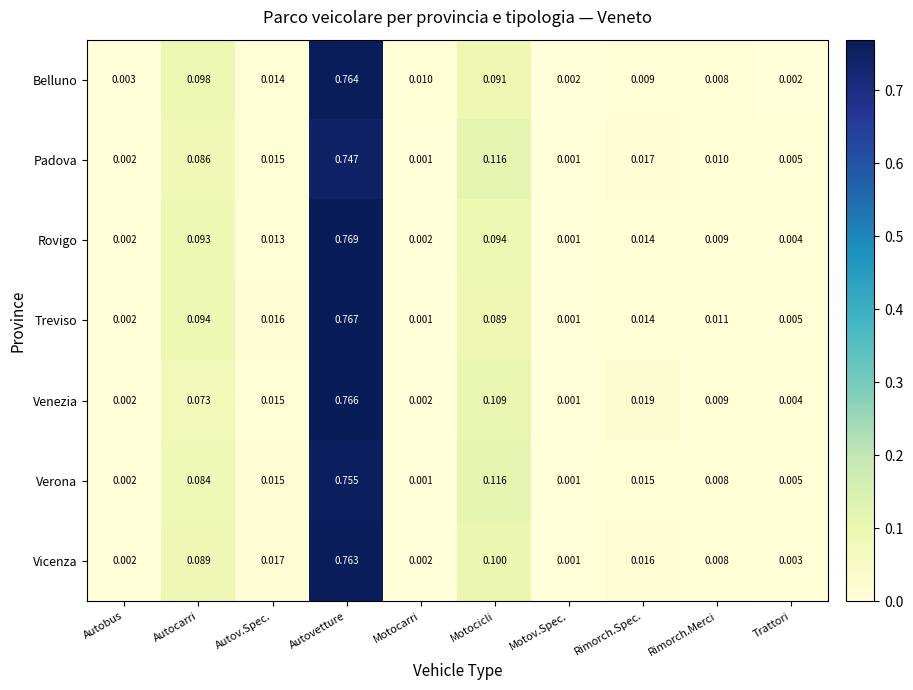

At which category is the sum across all series the highest?

Autovetture